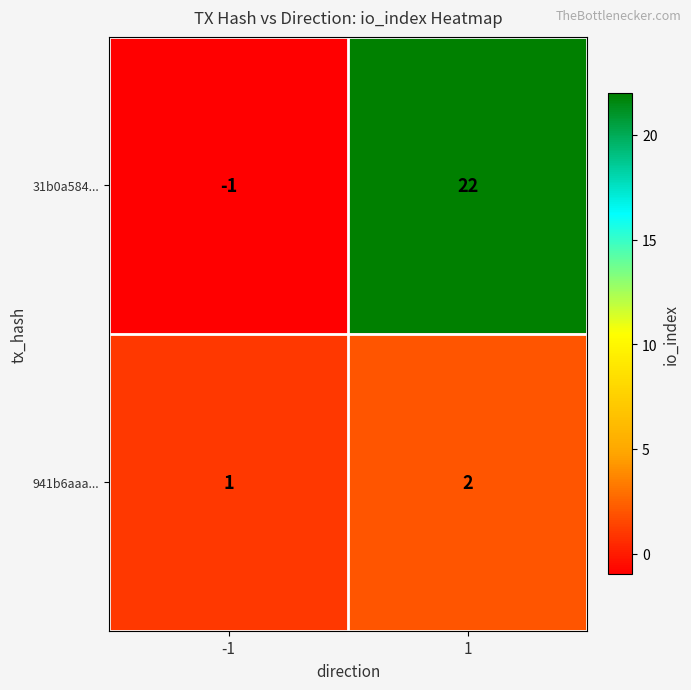

List the series in order of their peak value, highest first.

31b0a584..., 941b6aaa...